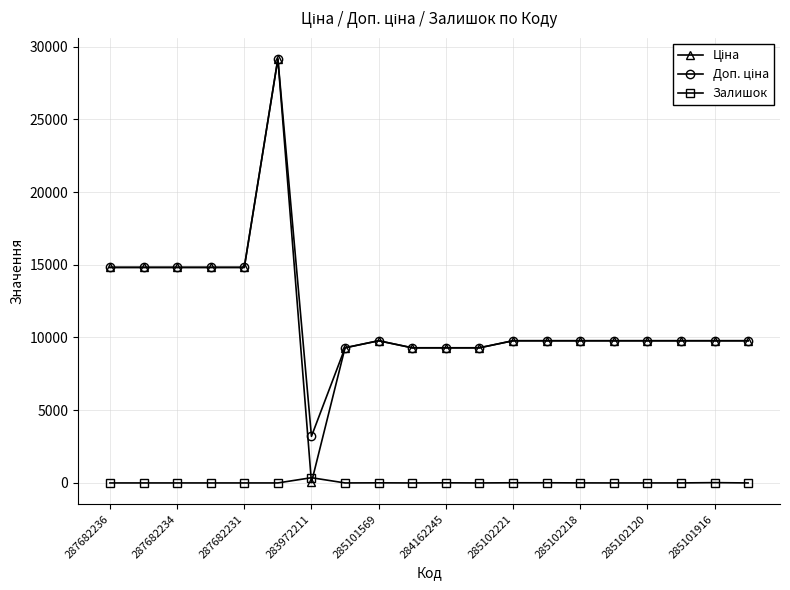

True or false: Залишок has more than 1 points higher than both neighbors.

True